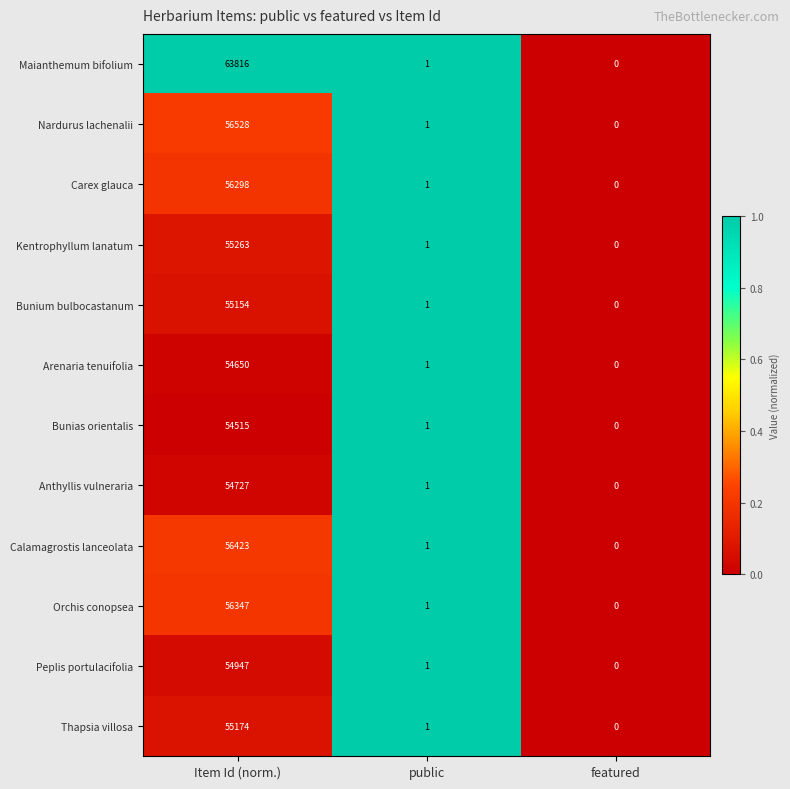

What is the total value across all series at Item Id (norm.)?

673842